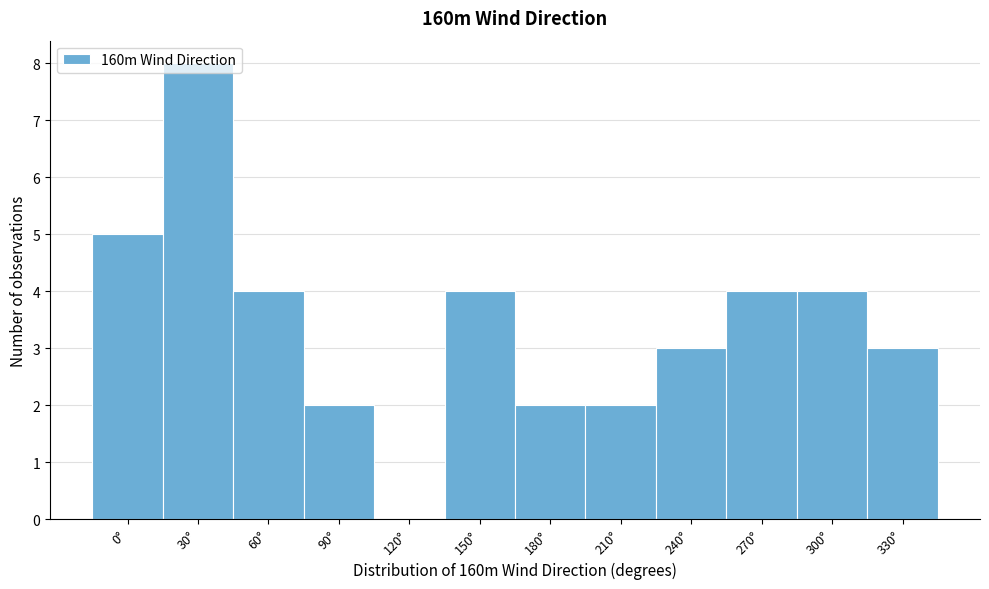

Between 120° and 60°, which is larger?

60°